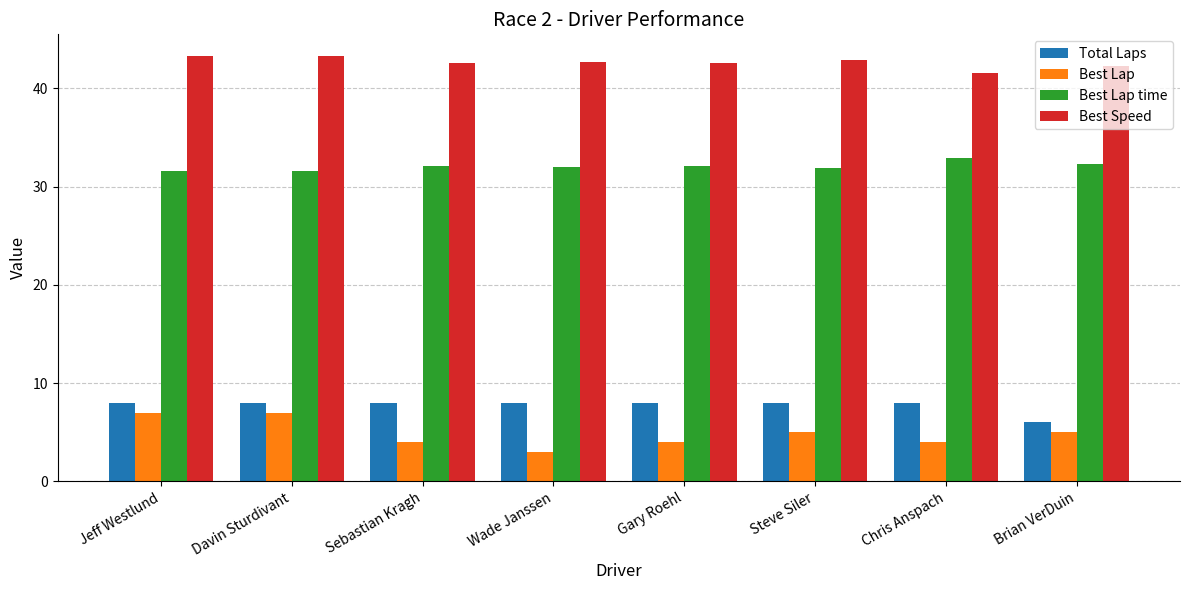

Read the Best Lap value at Steve Siler.

5.0